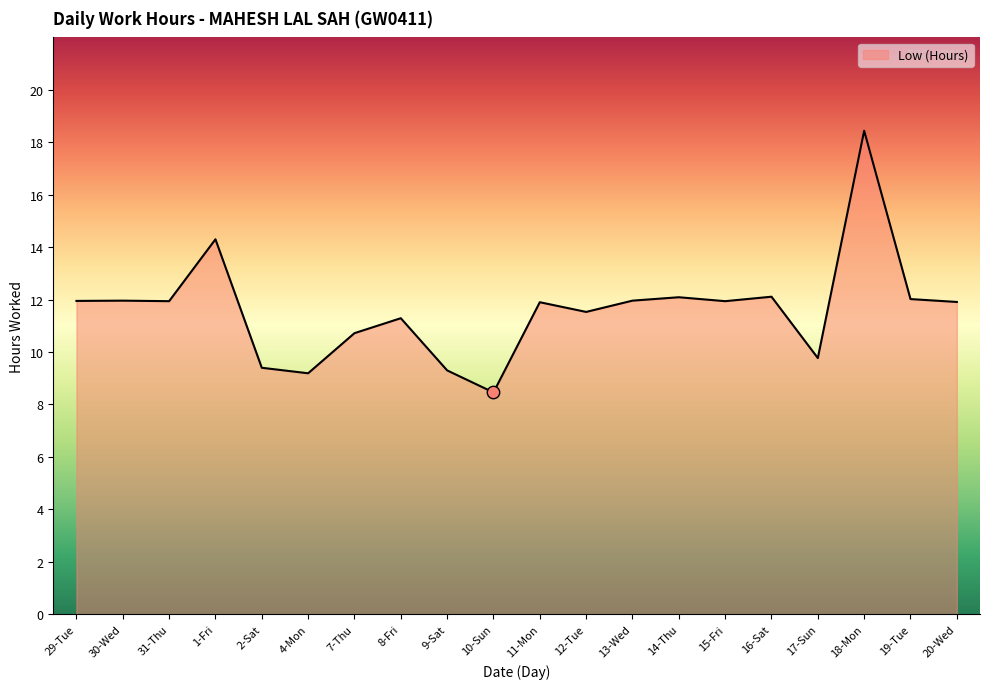

Which has a higher value, 31-Thu or 1-Fri?

1-Fri